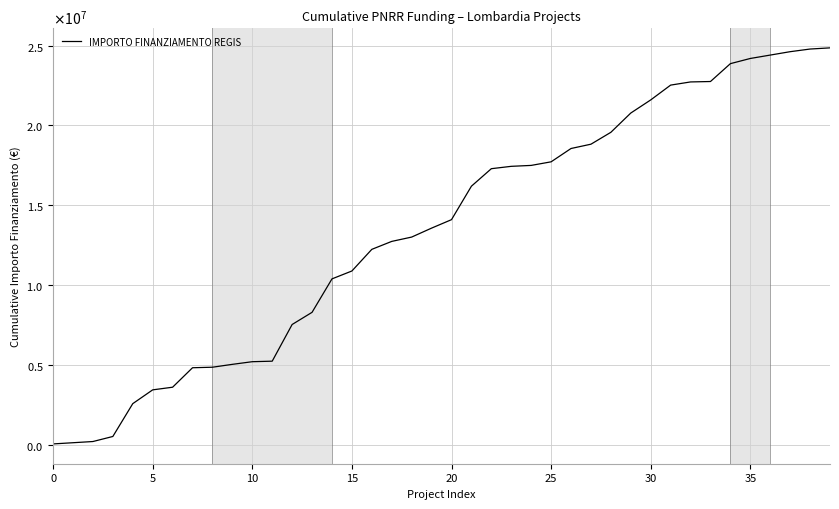

What is the smallest value displayed?

74847.3